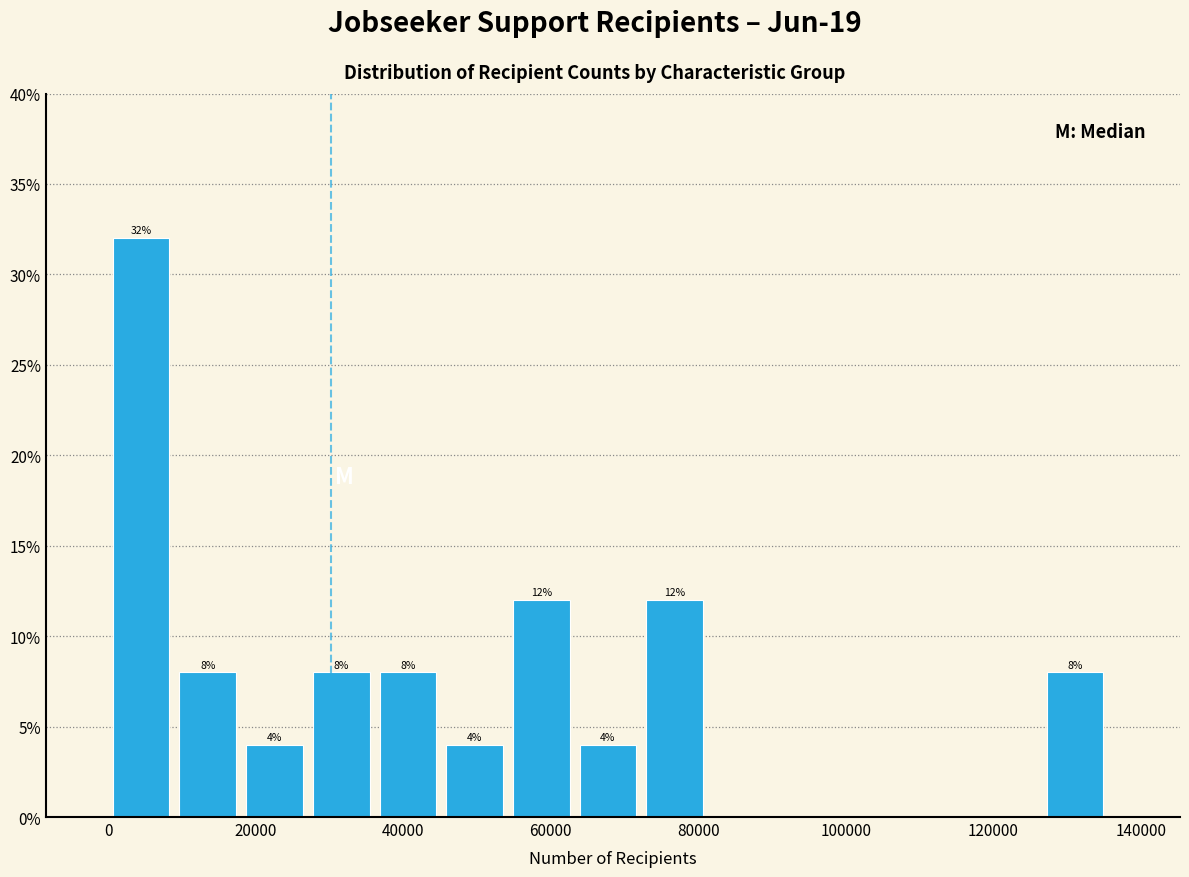

Over which range of the x-axis is the bar tallest?

0 to 10000